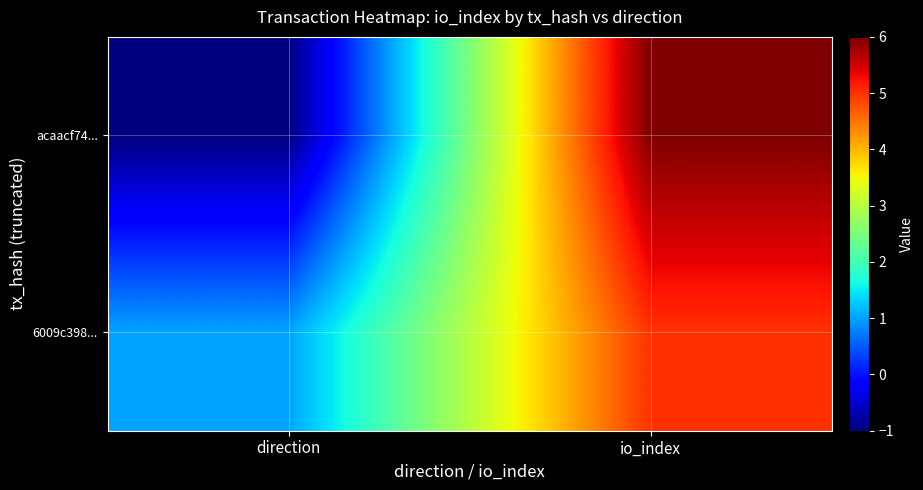

Reading left to right, what are all the values shown in this chart?

acaacf74...: direction=-1	io_index=6
6009c398...: direction=1	io_index=5